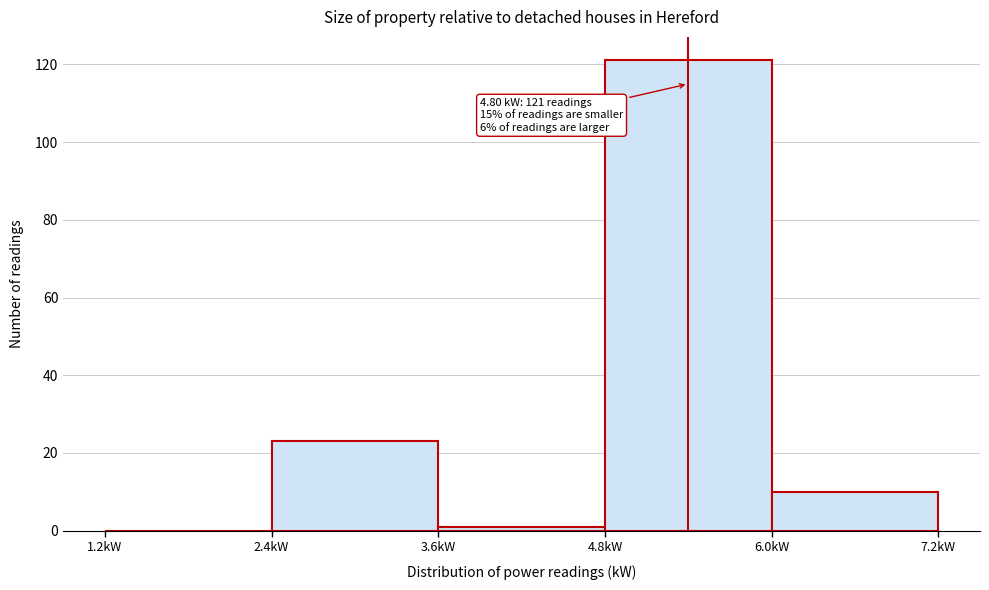

Which range on the x-axis has the tallest bar?

4.8 to 6.0